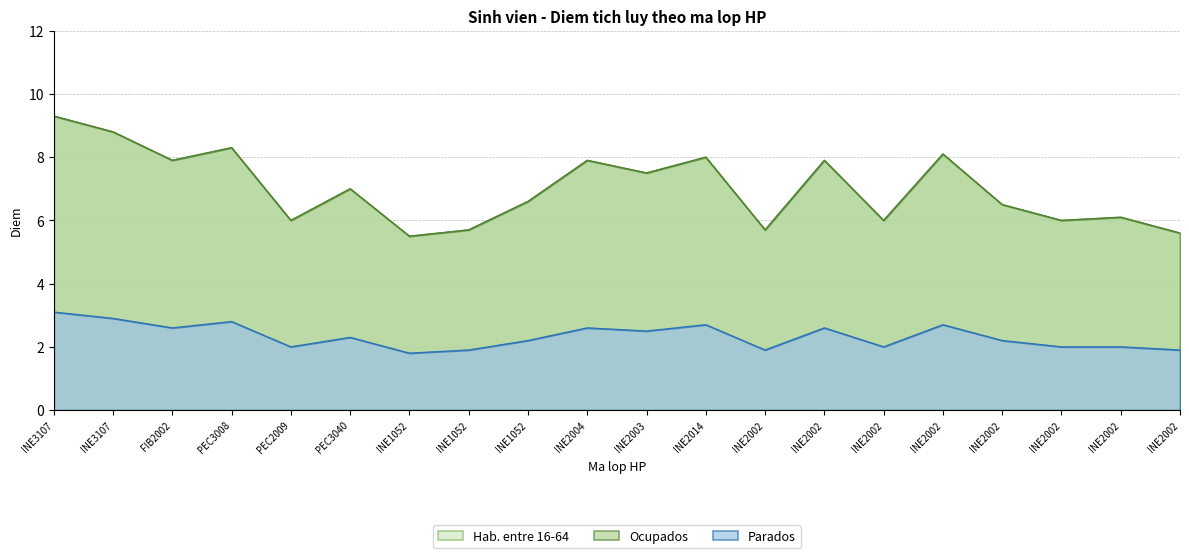

Is the value of Parados at INE2002 greater than the value of Hab. entre 16-64 at INE2014?

No